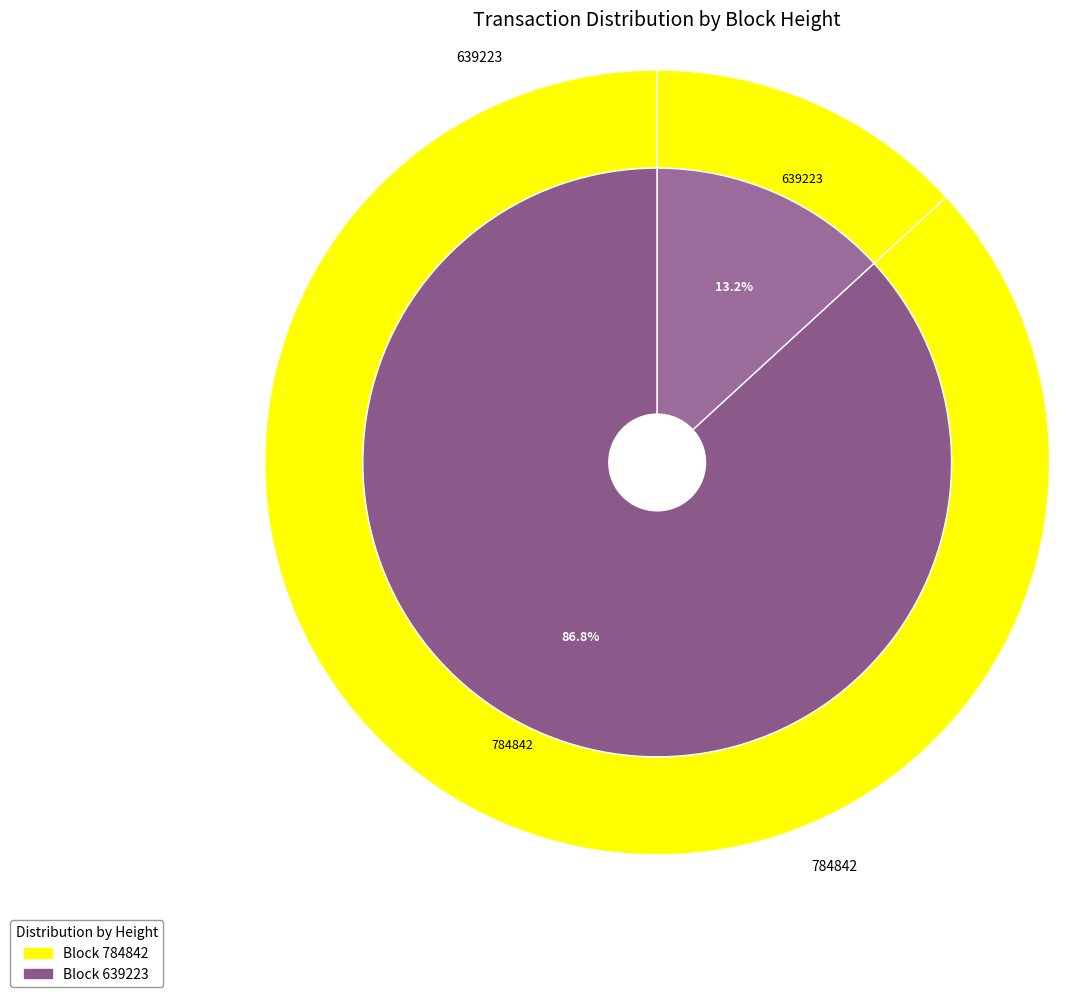

How many slices are in this pie chart?

2